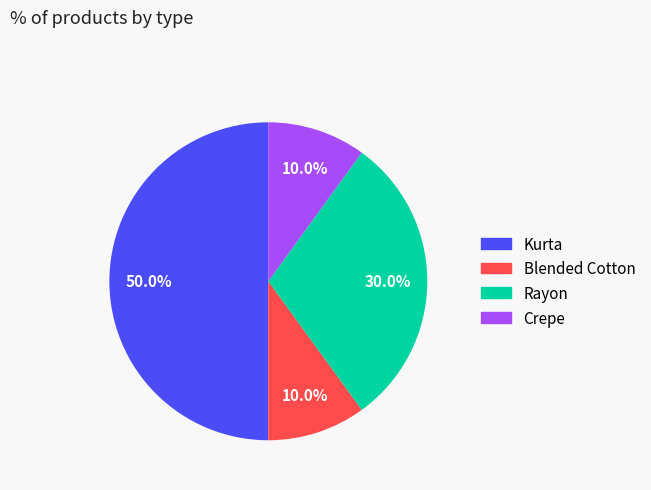

To the nearest percent, what portion does Crepe represent?

10%